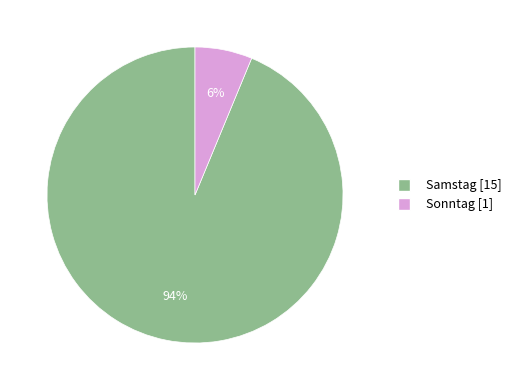

To the nearest percent, what is the average slice percentage?

50%